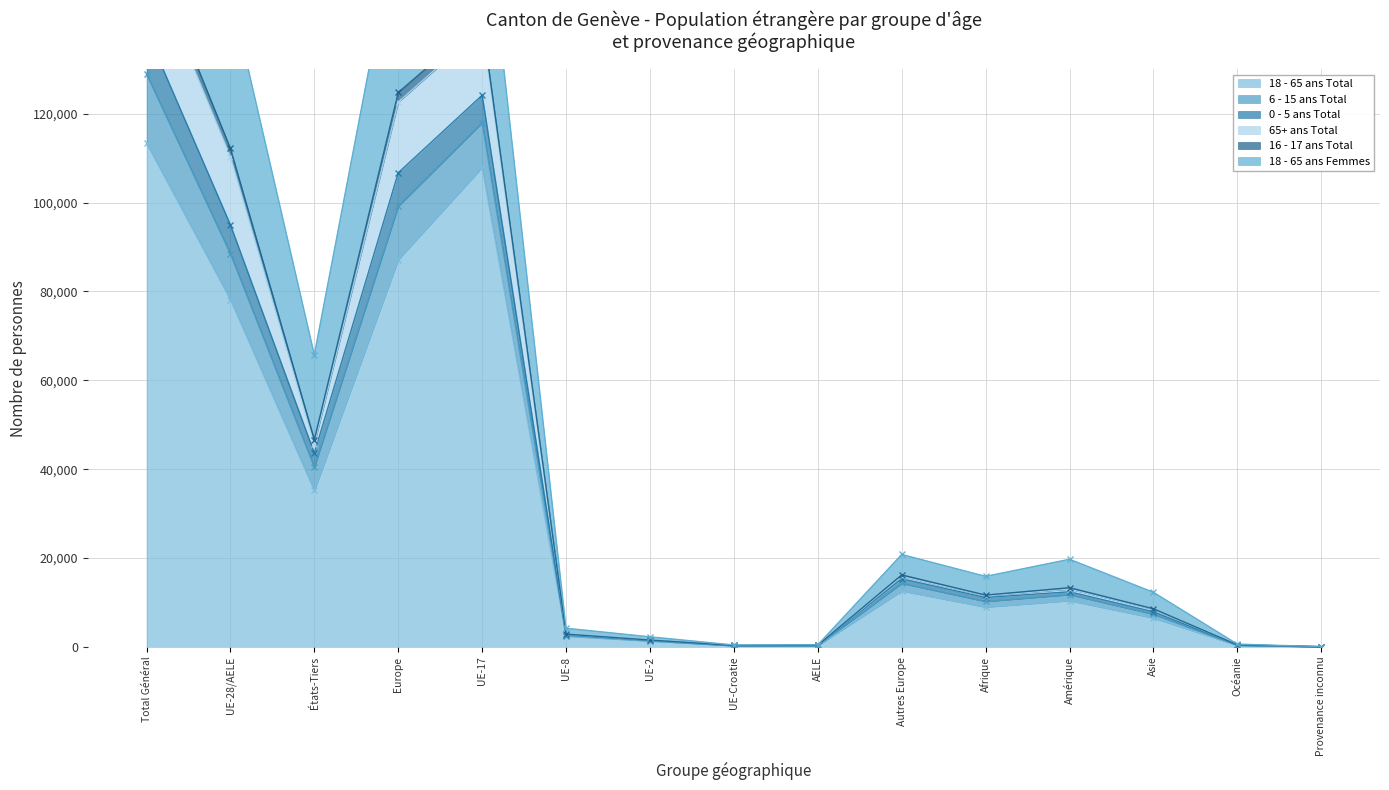

What is the value of the 65+ ans Total point at the 11th from the left?

11472